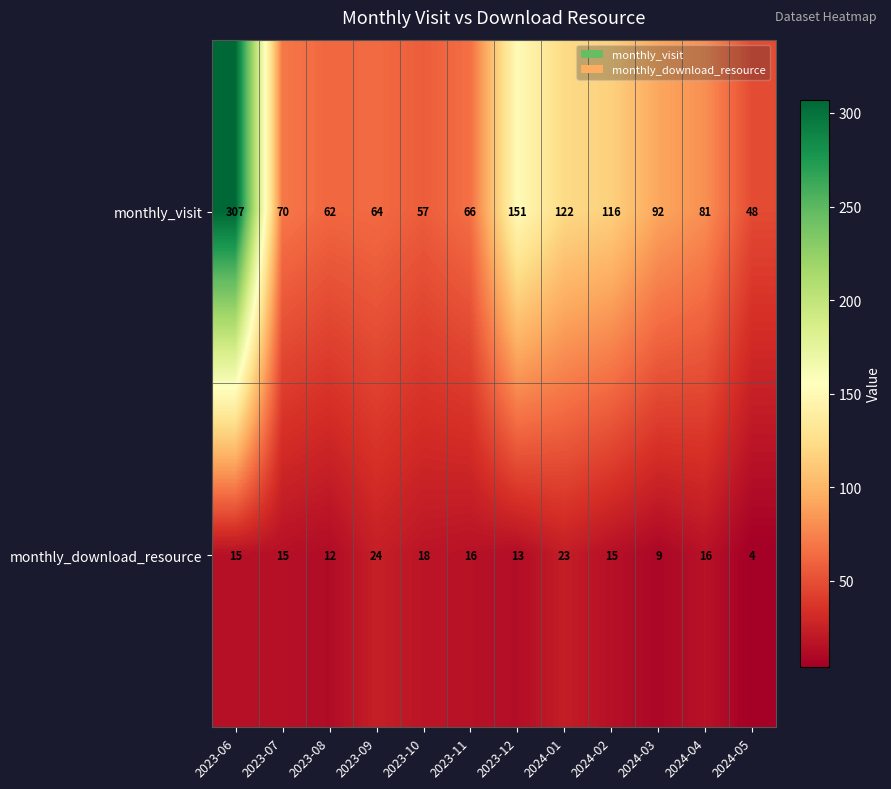

Rank the series by their maximum value, from lowest to highest.

monthly_download_resource, monthly_visit